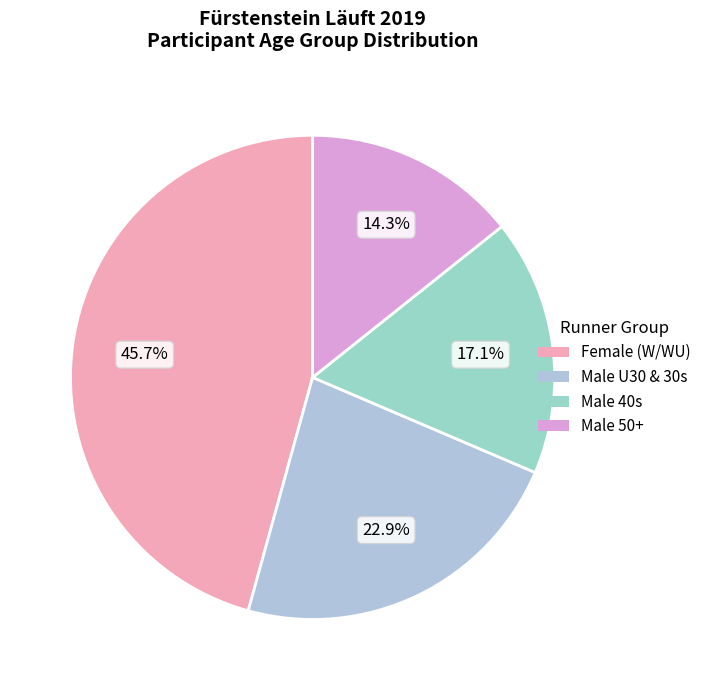

How many segments does this pie chart have?

4